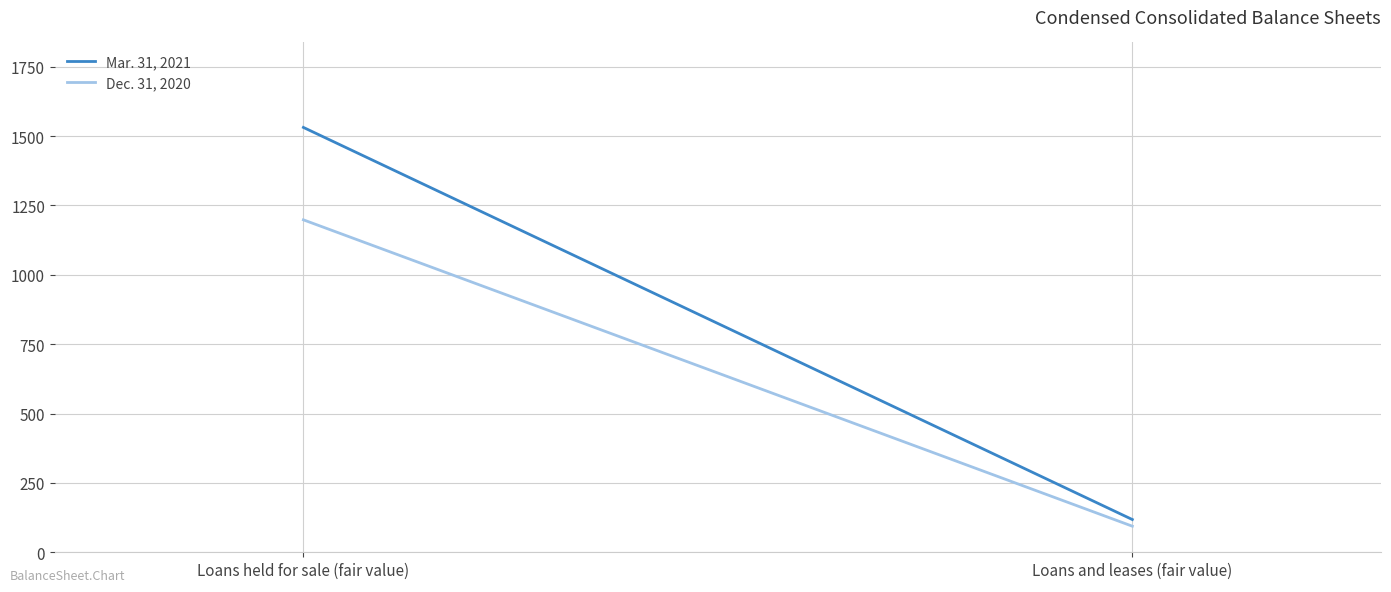

Reading right to left, list all the values displayed in this chart.

Mar. 31, 2021: Loans and leases (fair value)=118	Loans held for sale (fair value)=1531
Dec. 31, 2020: Loans and leases (fair value)=94	Loans held for sale (fair value)=1198